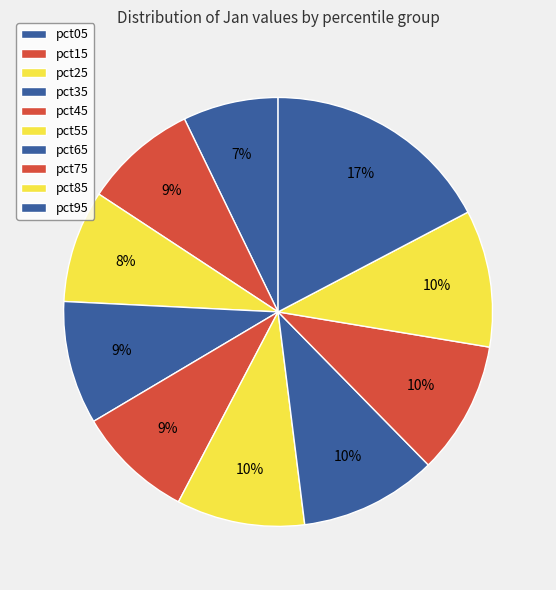

How many segments does this pie chart have?

10